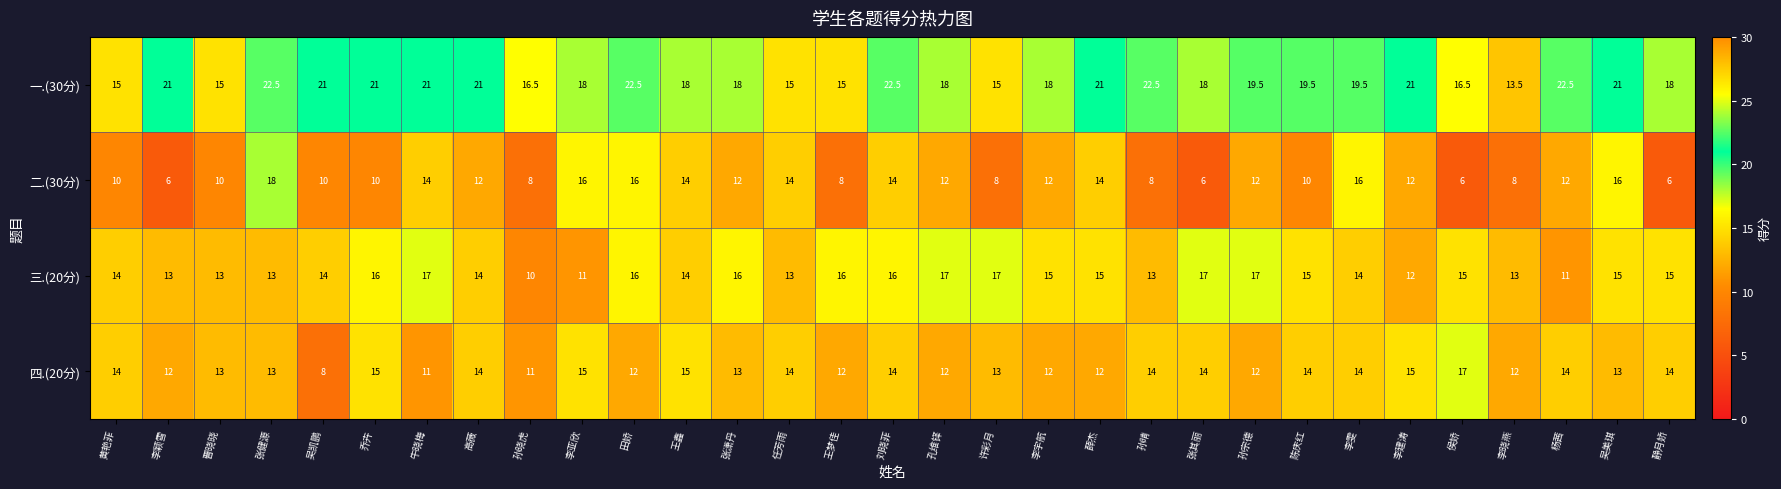

Rank the series by their average value, from highest to lowest.

一.(30分), 三.(20分), 四.(20分), 二.(30分)